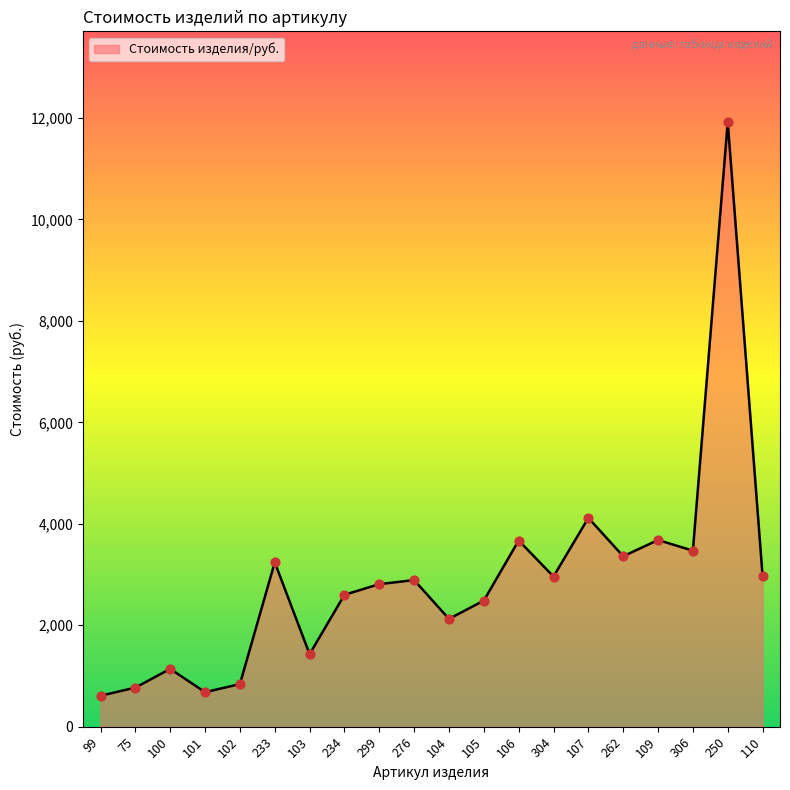

Which has a higher value, 262 or 75?

262